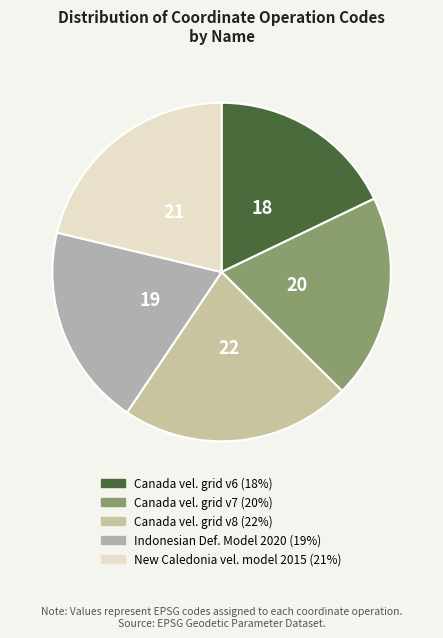

What is the smallest slice in the pie chart?

Canada velocity grid v6